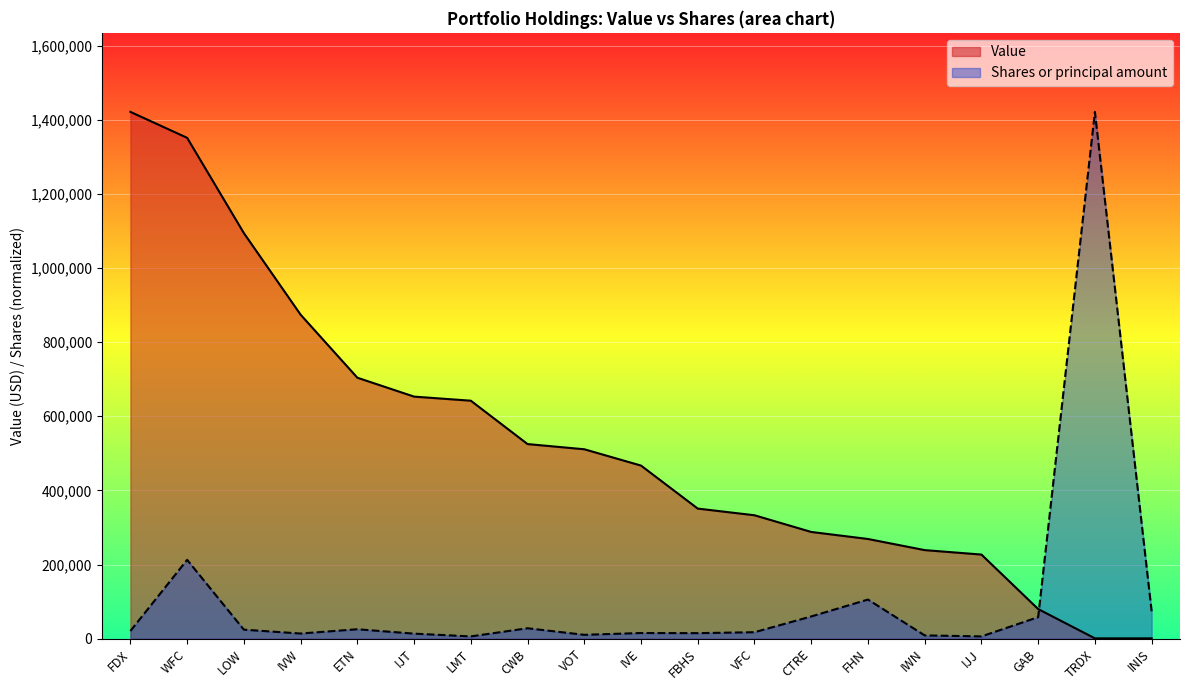

Which category has the lowest value across all series?

TRDX